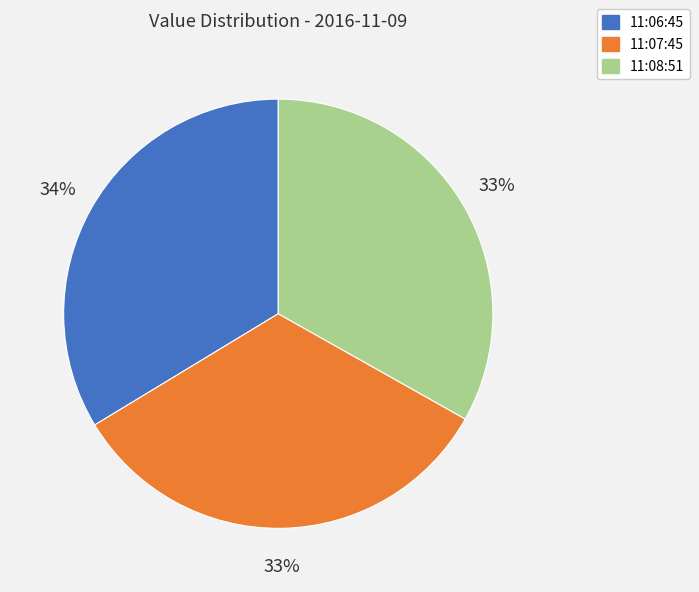

Between 11:06:45 and 11:08:51, which is larger?

11:06:45